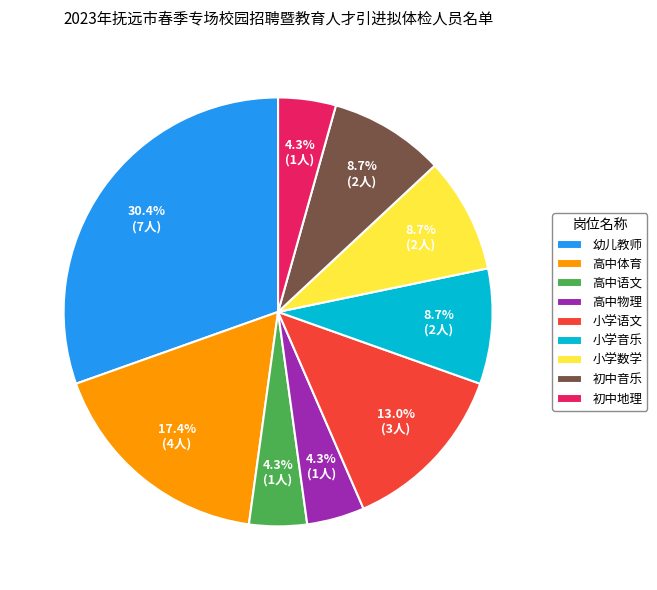

Does any single category account for the majority?

No